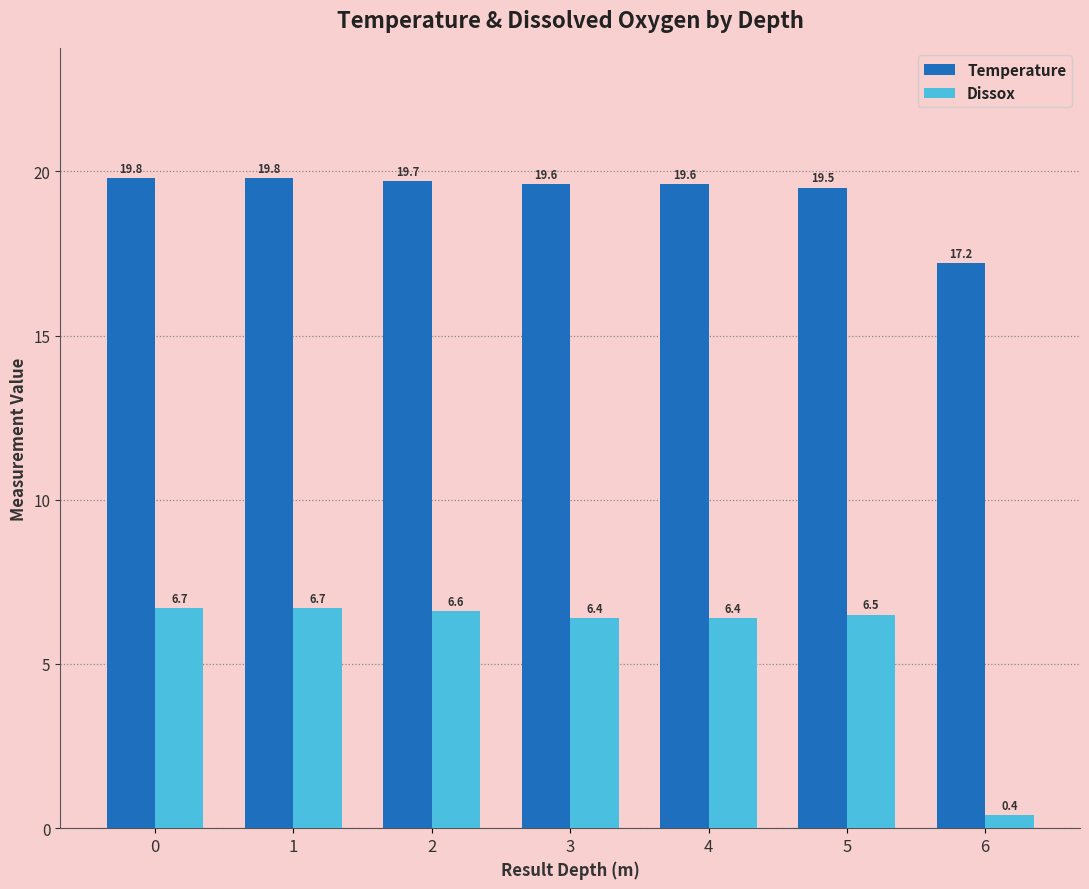

What is the minimum value shown in the chart?

0.4